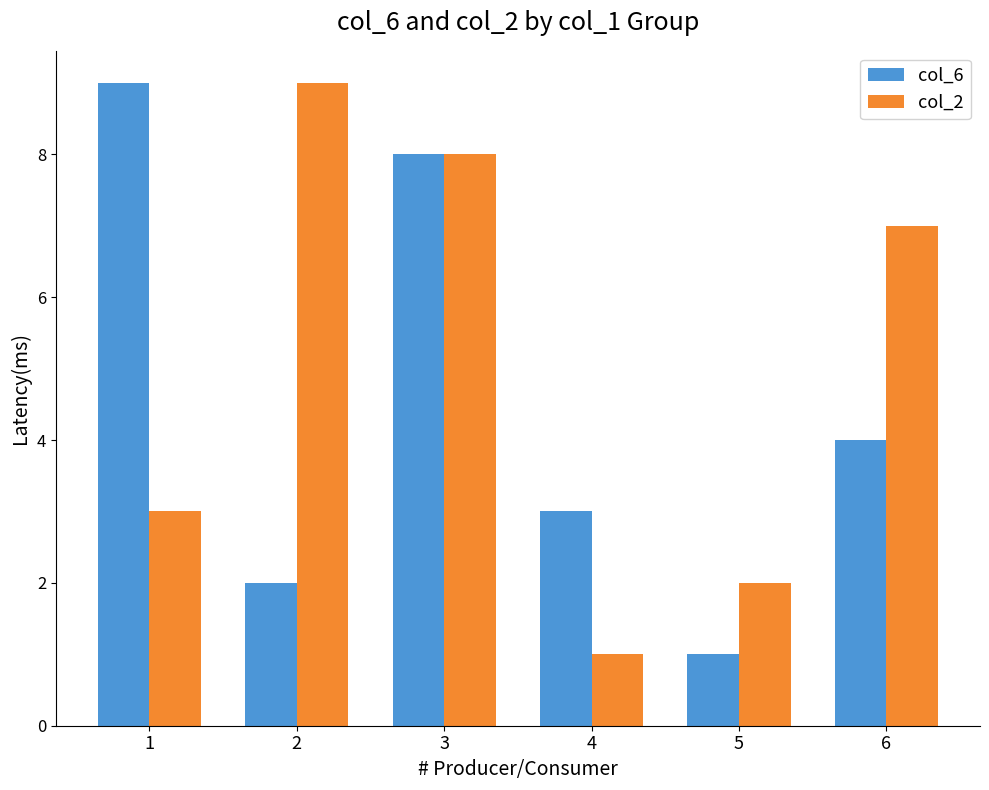

Is the value of col_2 at 6 greater than the value of col_6 at 1?

No